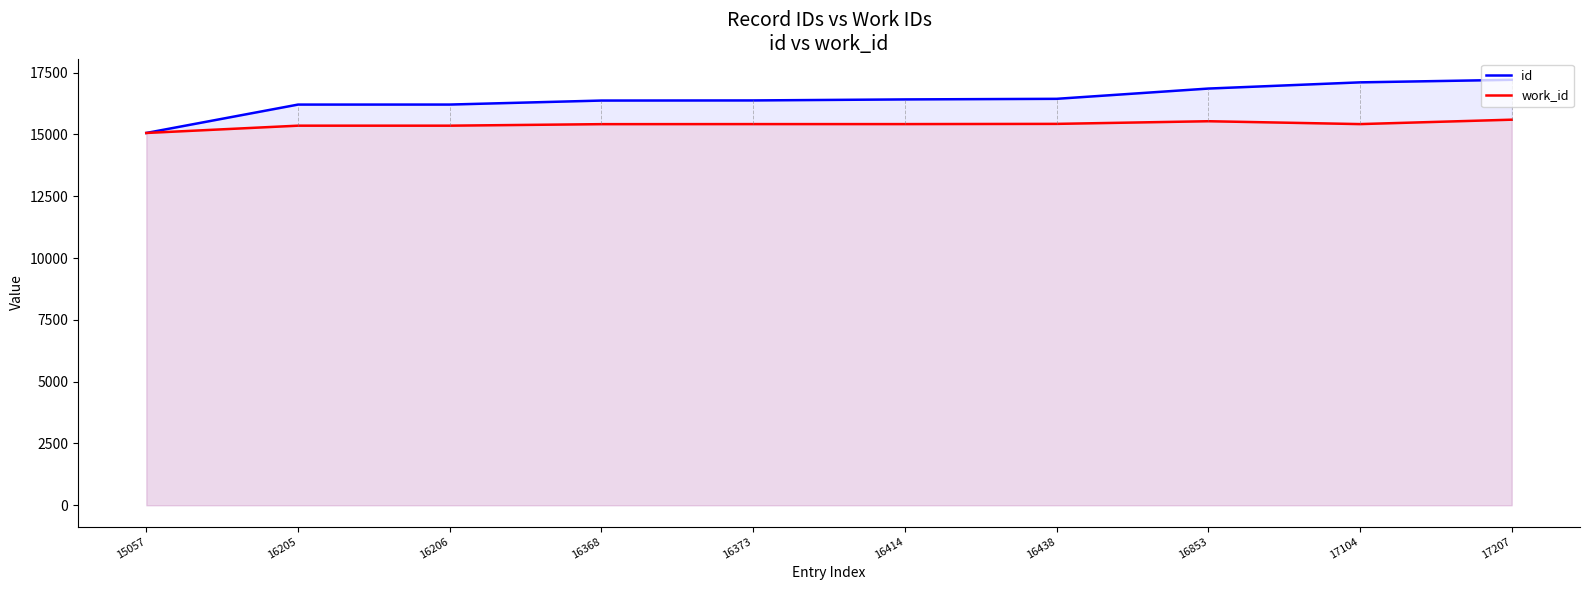

List the labels in order of id value, smallest first.

15057, 16205, 16206, 16368, 16373, 16414, 16438, 16853, 17104, 17207